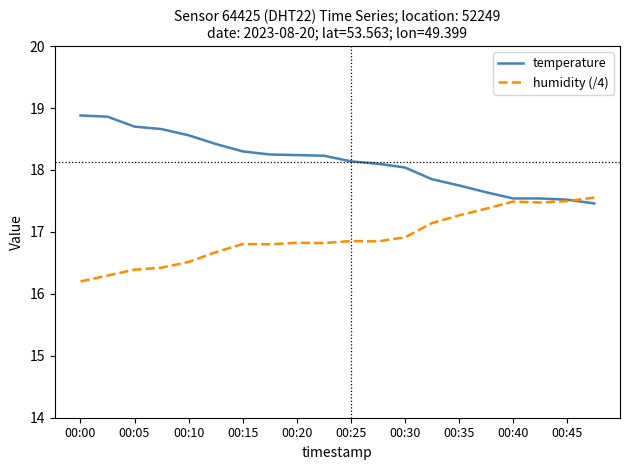

Which series has the largest total across all categories?

temperature